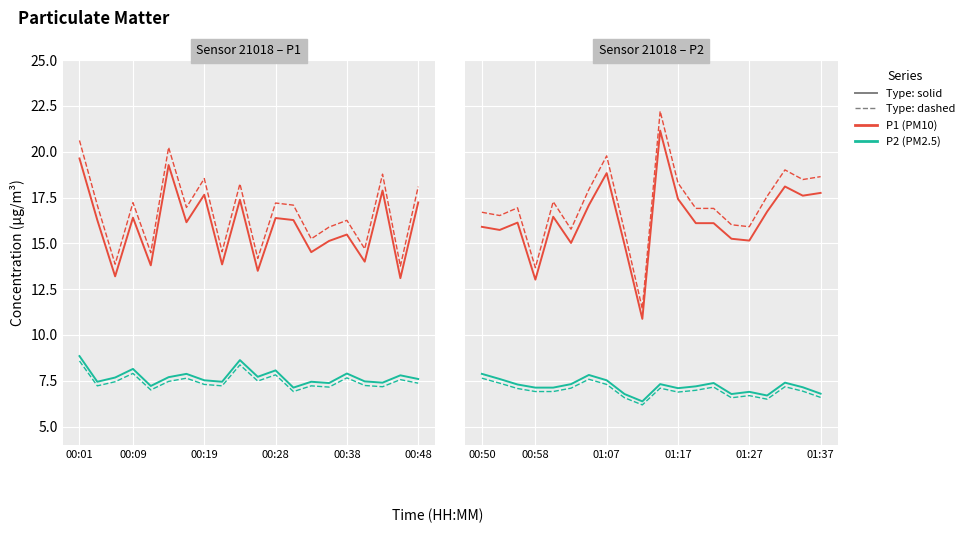

What is the difference between the P1 variant values at 17 and 12?

2.1